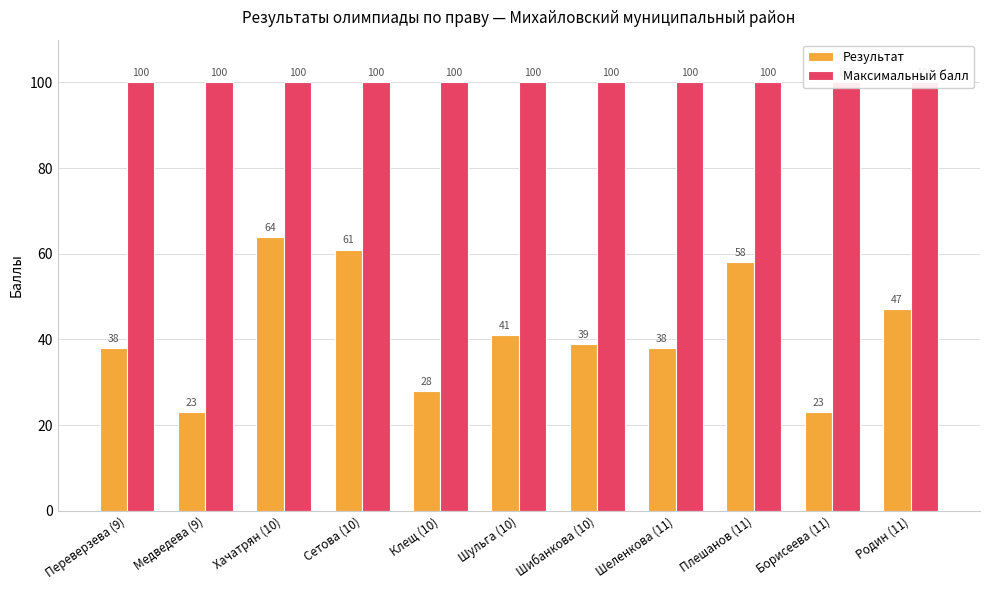

What position from the right is Медведева (9)?

10